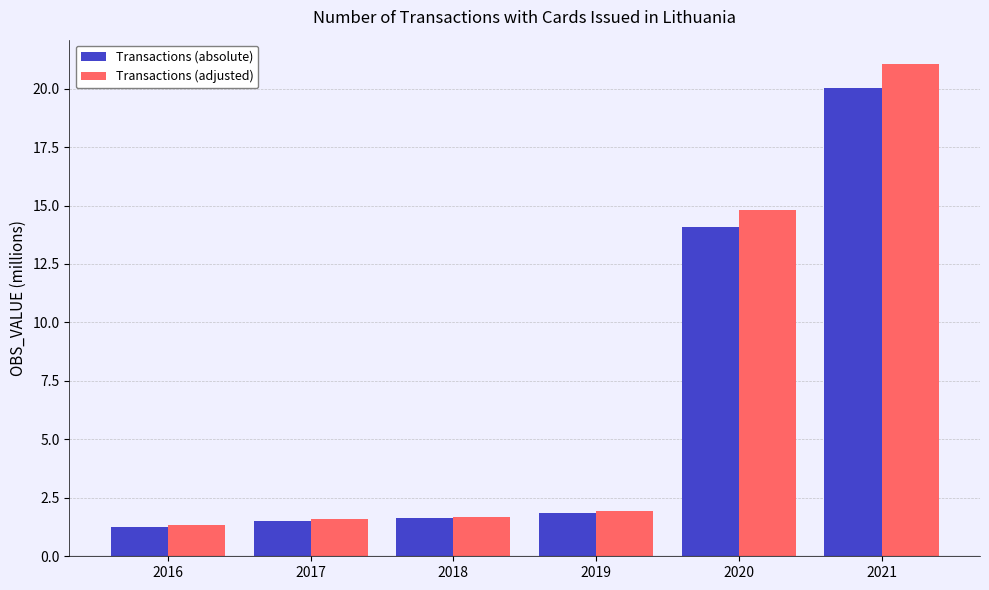

Which series has the largest range (max minus min)?

Transactions (adjusted)